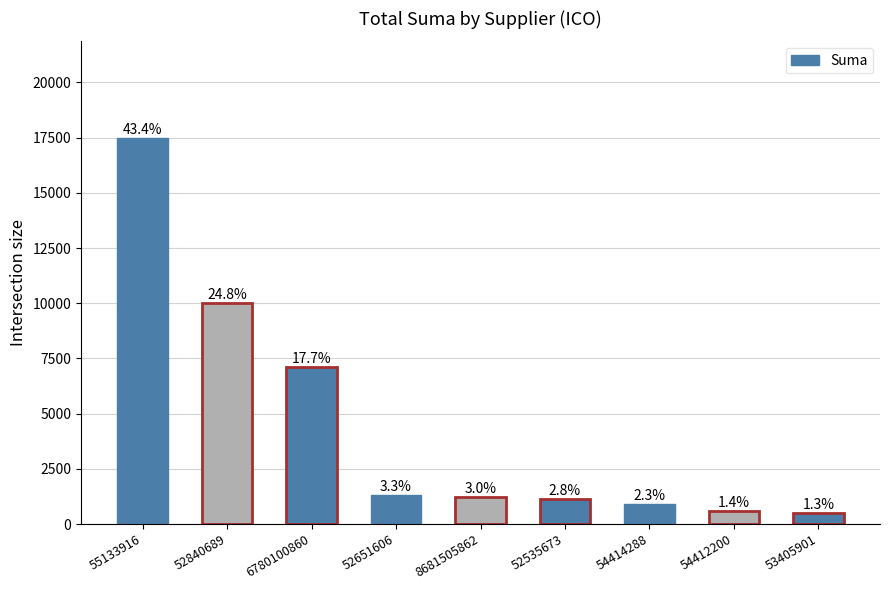

Between 54414288 and 52840689, which is larger?

52840689